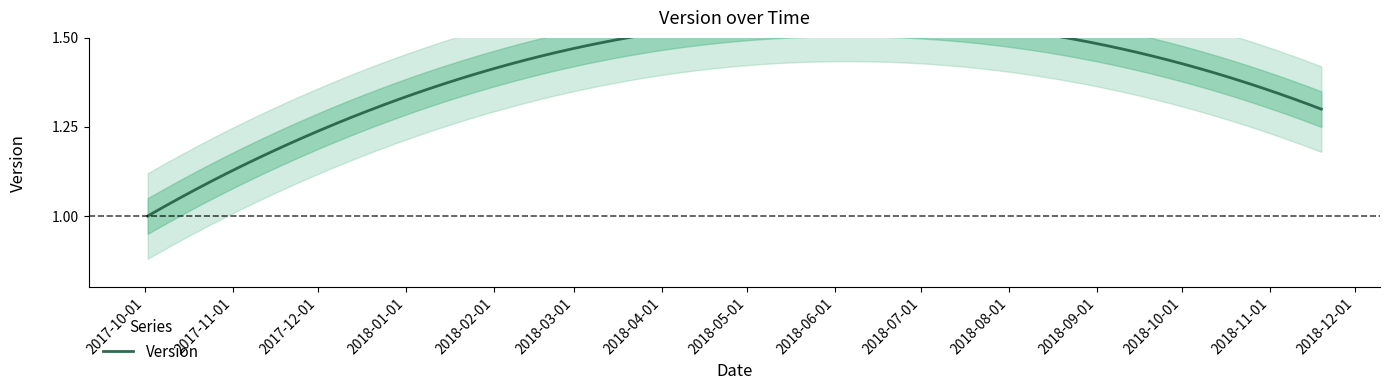

List the labels in order of value, smallest first.

2017-10-02, 2017-10-25, 2017-11-20, 2018-11-19